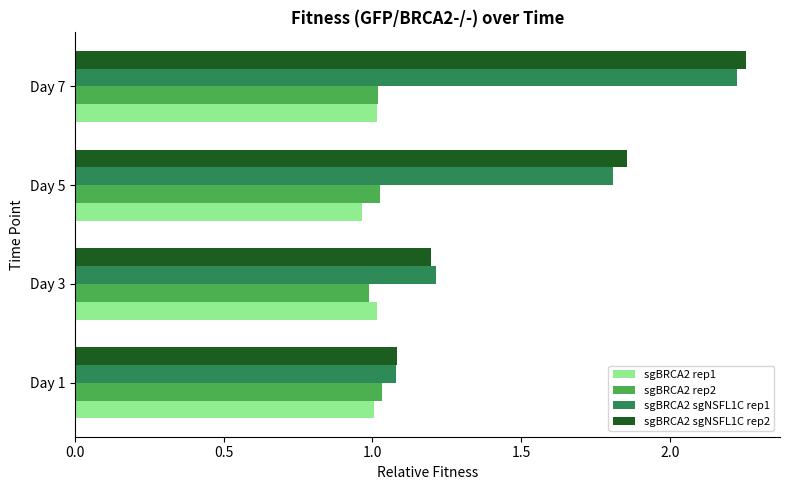

What is the sum of the sgBRCA2 sgNSFL1C rep1 values at Day 3 and Day 7?

3.4